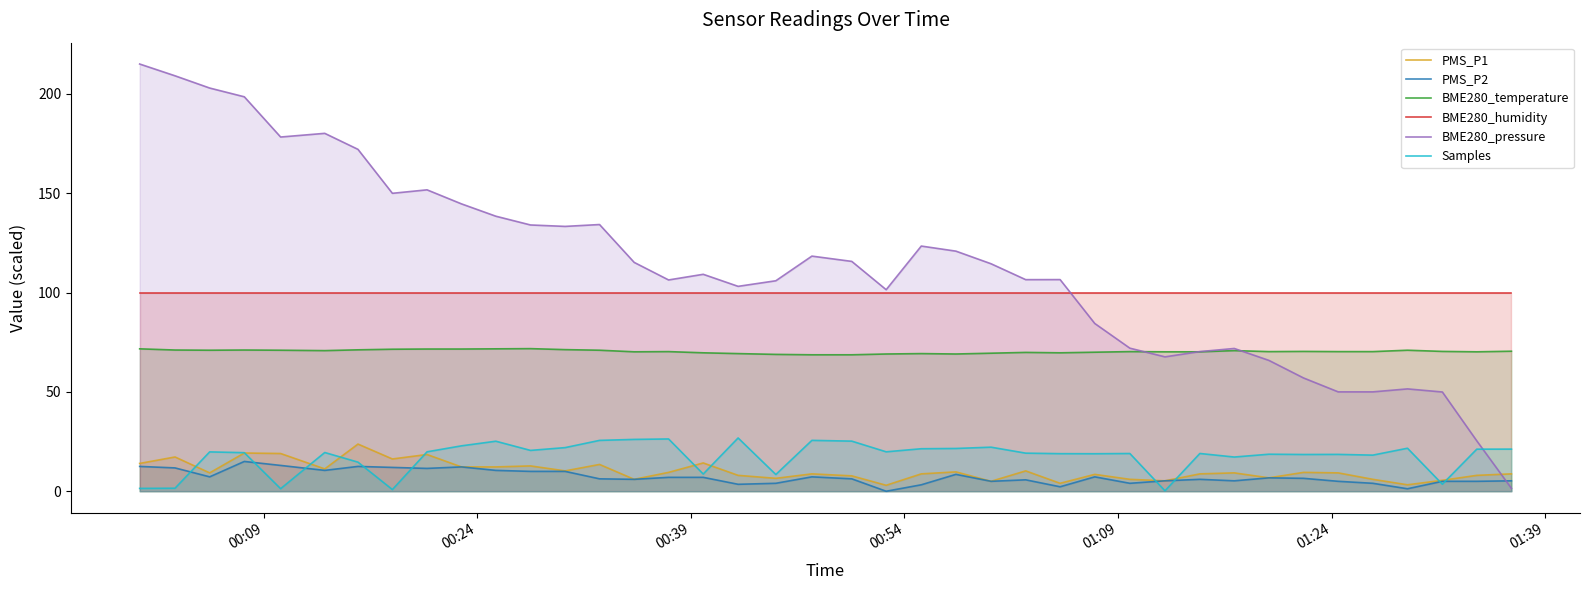

Which series has the largest total across all categories?

BME280_pressure